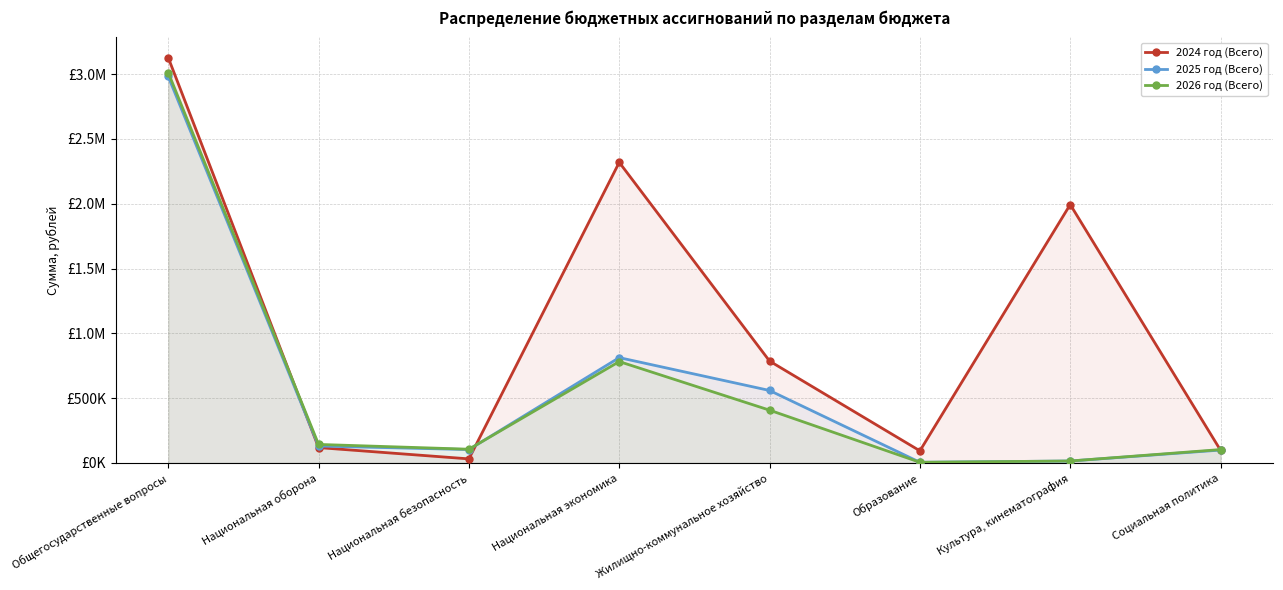

Which series has the widest spread of values?

2024 год (Всего)